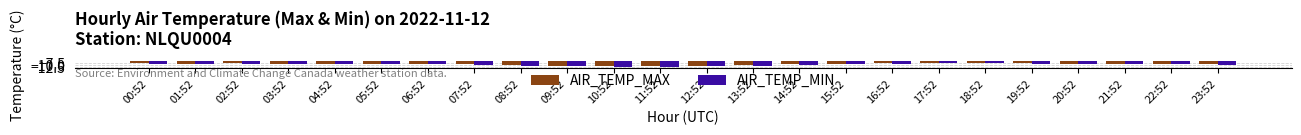

How many categories are shown in the chart?

24